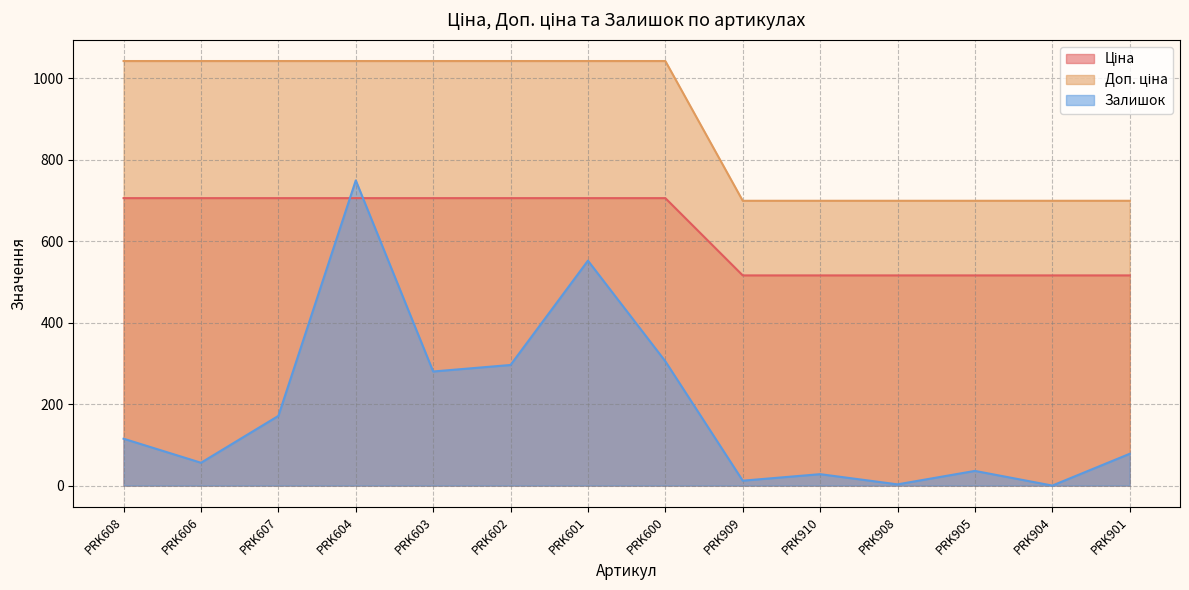

Reading left to right, list all the values displayed in this chart.

Ціна: PRK608=705.5	PRK606=705.5	PRK607=705.5	PRK604=705.5	PRK603=705.5	PRK602=705.5	PRK601=705.5	PRK600=705.5	PRK909=515.8	PRK910=515.8	PRK908=515.8	PRK905=515.8	PRK904=515.8	PRK901=515.8
Доп. ціна: PRK608=1042.0	PRK606=1042.0	PRK607=1042.0	PRK604=1042.0	PRK603=1042.0	PRK602=1042.0	PRK601=1042.0	PRK600=1042.0	PRK909=699.0	PRK910=699.0	PRK908=699.0	PRK905=699.0	PRK904=699.0	PRK901=699.0
Залишок: PRK608=115.0	PRK606=56.0	PRK607=171.0	PRK604=749.0	PRK603=280.0	PRK602=296.0	PRK601=552.0	PRK600=305.0	PRK909=12.0	PRK910=28.0	PRK908=3.0	PRK905=36.0	PRK904=0.0	PRK901=78.0